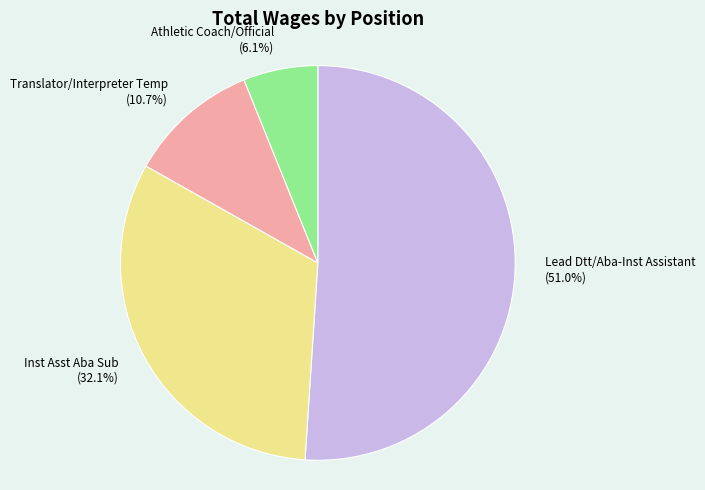

Is Lead Dtt/Aba-Inst Assistant the majority of the pie?

Yes